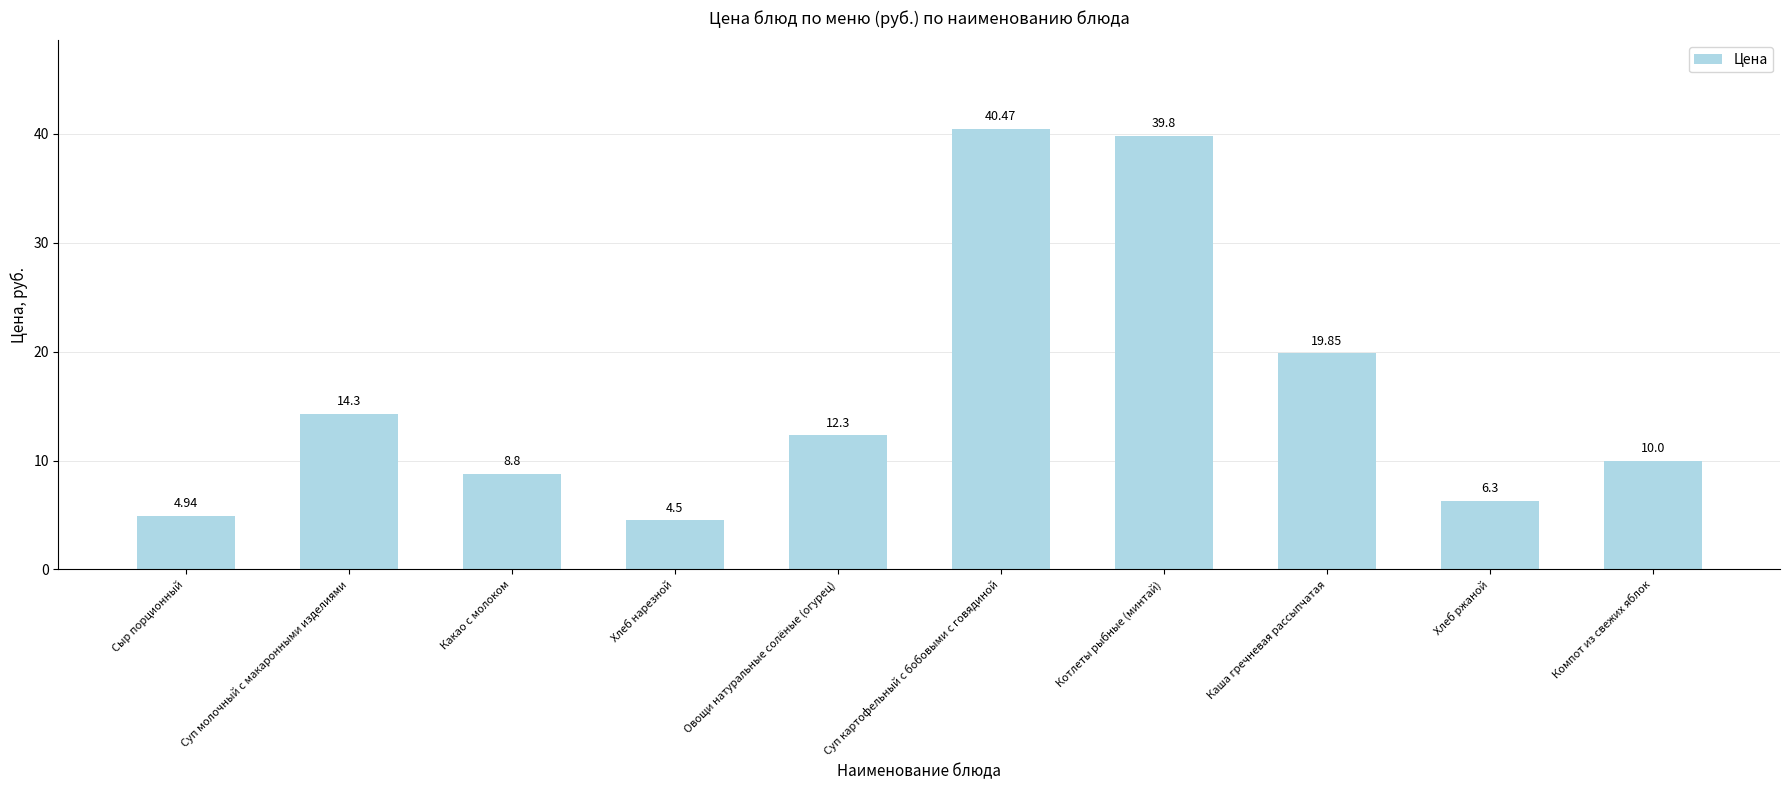

What is the minimum value shown in the chart?

4.5